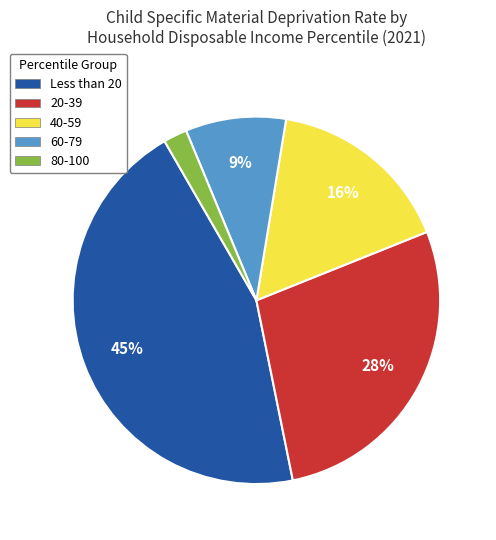

Which slice is the smallest?

80-100